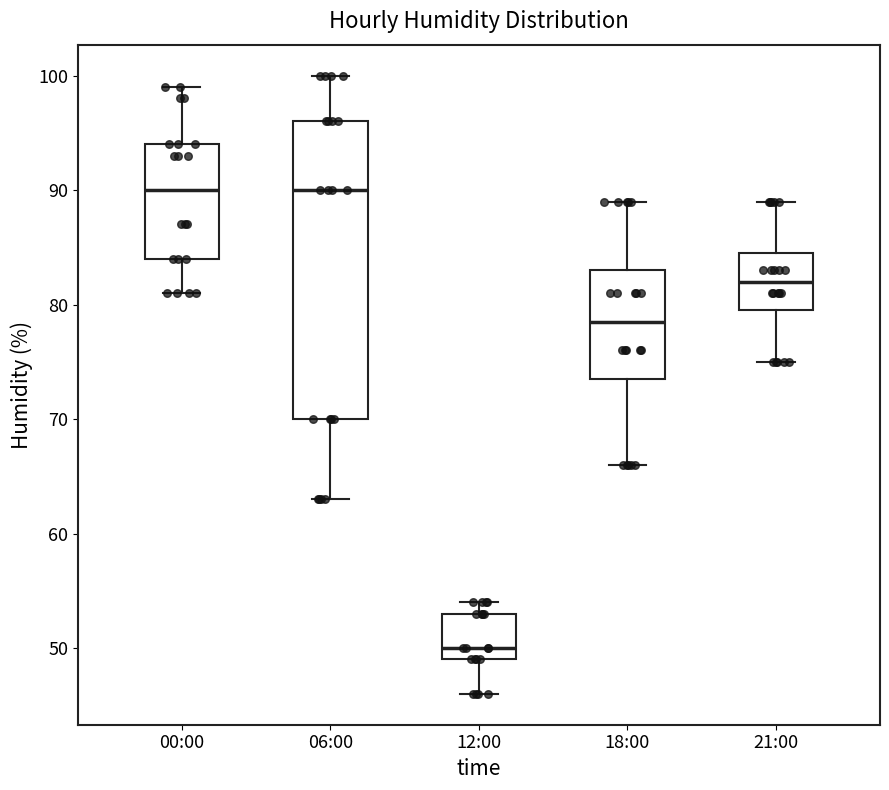

Reading left to right, transcribe this box plot: for each box, give where its median line is, the range the box spans, and where its two whiskers end, as read against the y-axis. The values are not printed on the chart, so give them approximately, as read against the axis.

00:00: median 90, box 84 to 94, whiskers 81 to 99
06:00: median 90, box 70 to 96, whiskers 63 to 100
12:00: median 50, box 49 to 53, whiskers 46 to 54
18:00: median 79, box 74 to 83, whiskers 66 to 89
21:00: median 82, box 80 to 85, whiskers 75 to 89